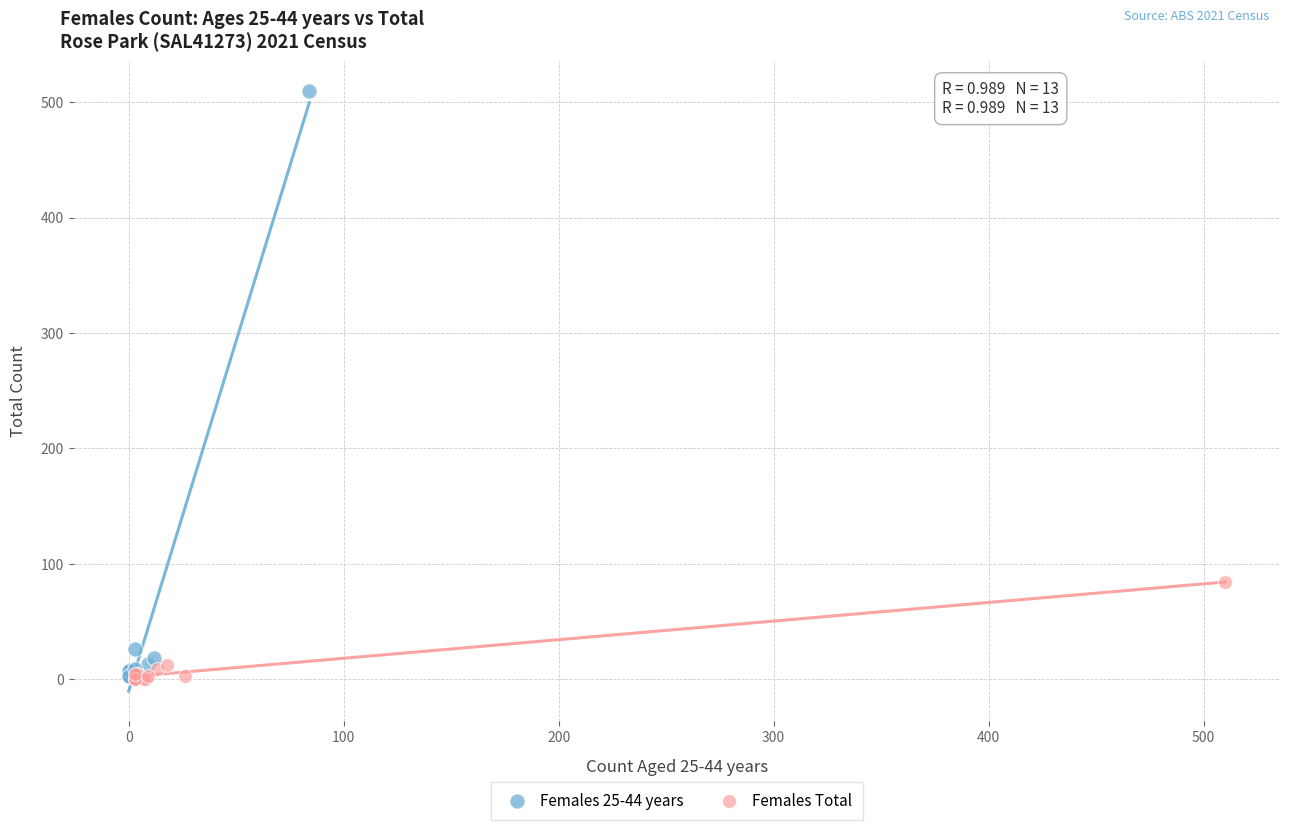

What are all the series names shown in the legend?

Females 25-44 years, Females Total